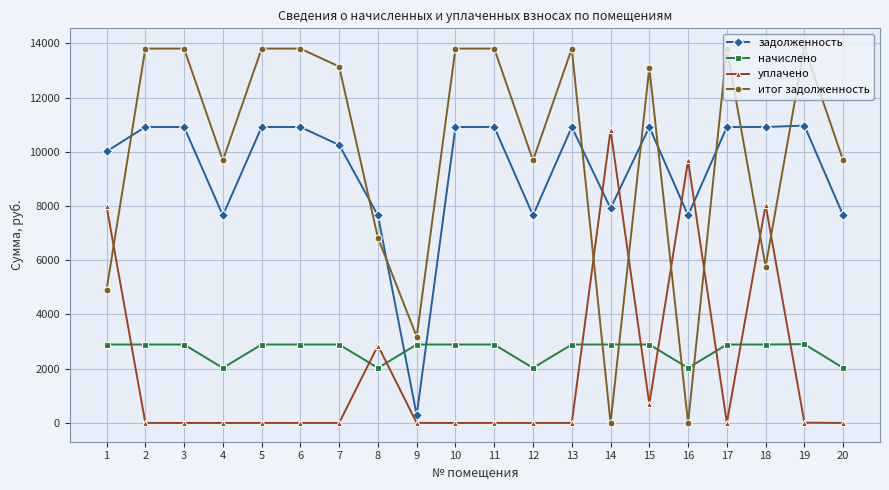

After their last crossing, which series has the higher values: итог задолженность or начислено?

итог задолженность